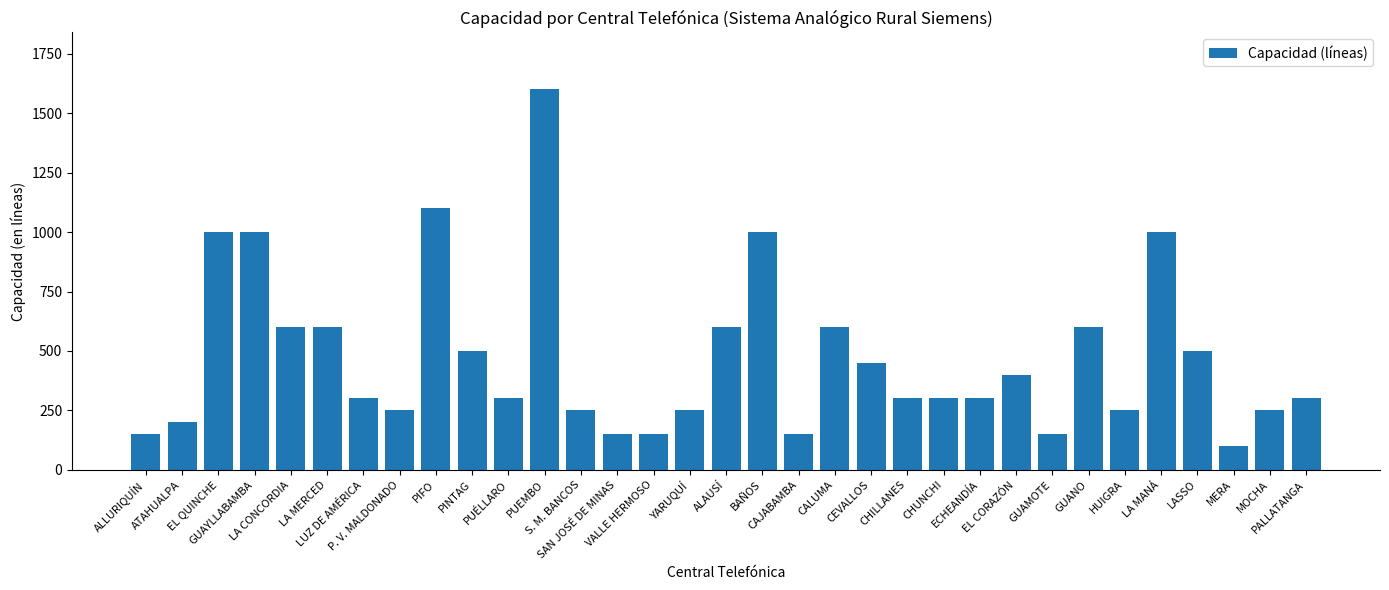

What value does the data have at GUANO?

600